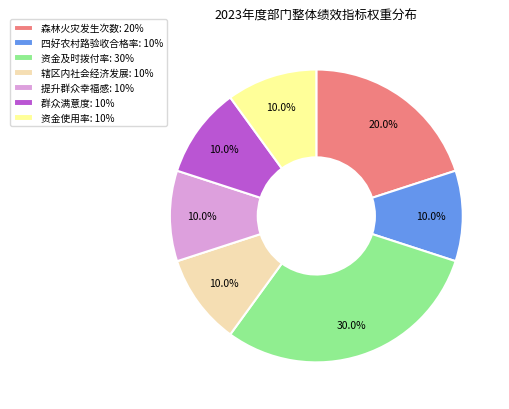

What is the ratio of the value at 提升群众幸福感 to the value at 群众满意度?

1.0